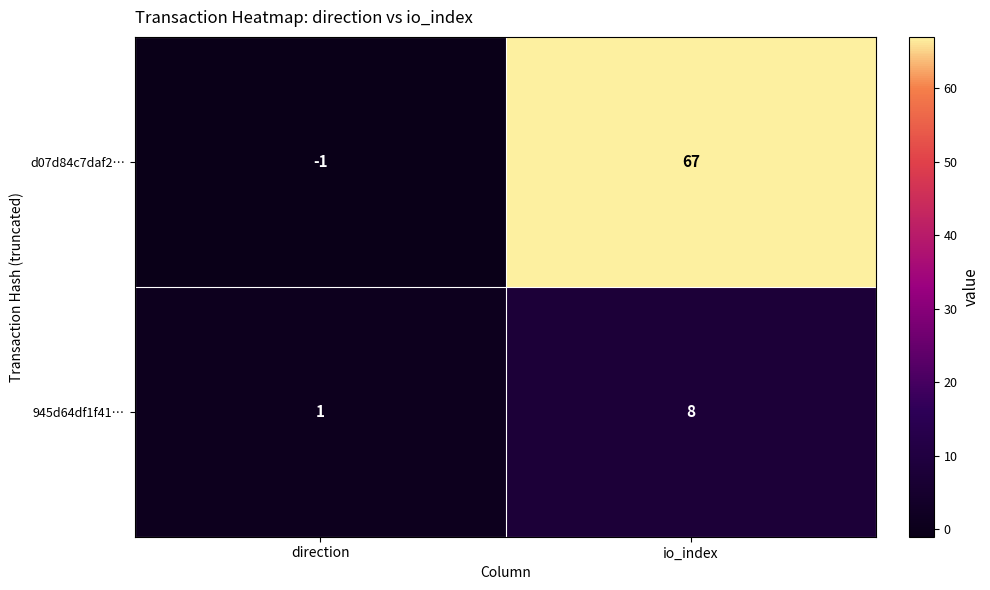

Which category has the lowest value across all series?

direction